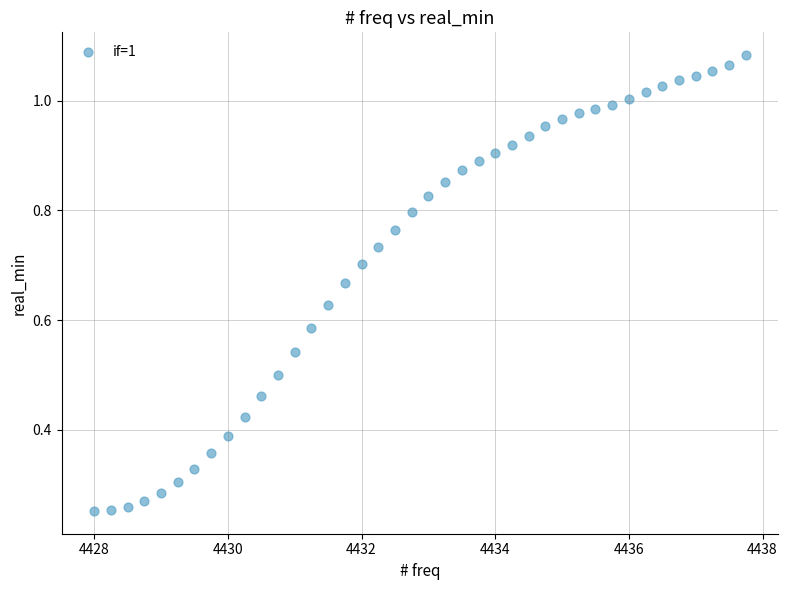

What is the range of X values (max minus min)?

9.8